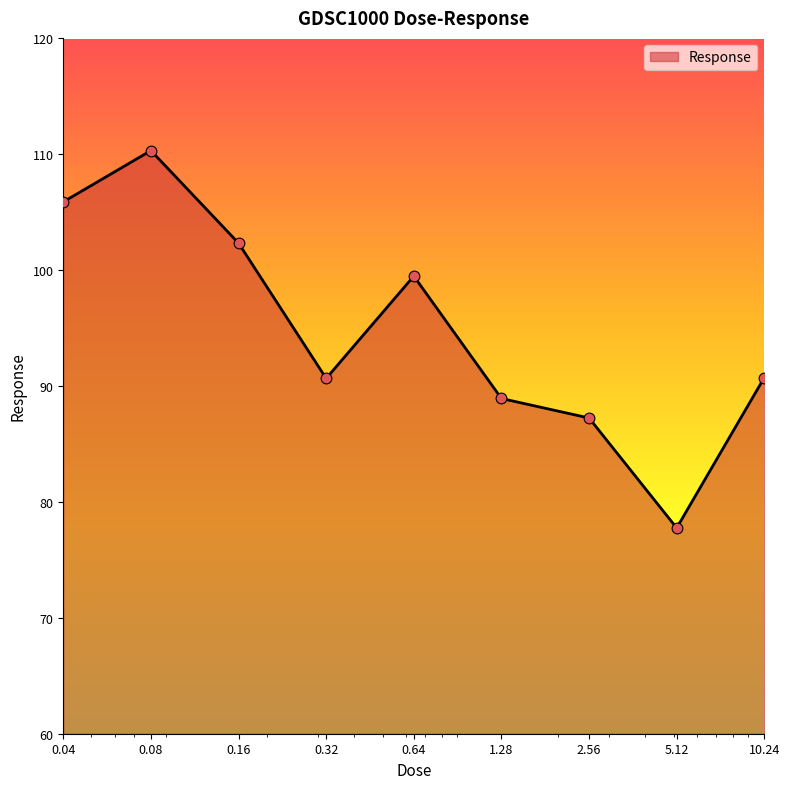

What is the minimum value shown in the chart?

77.7